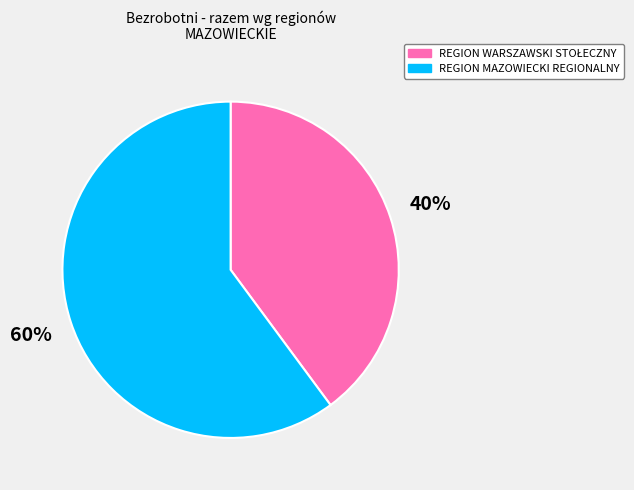

Is there any slice that represents more than half of the pie?

Yes